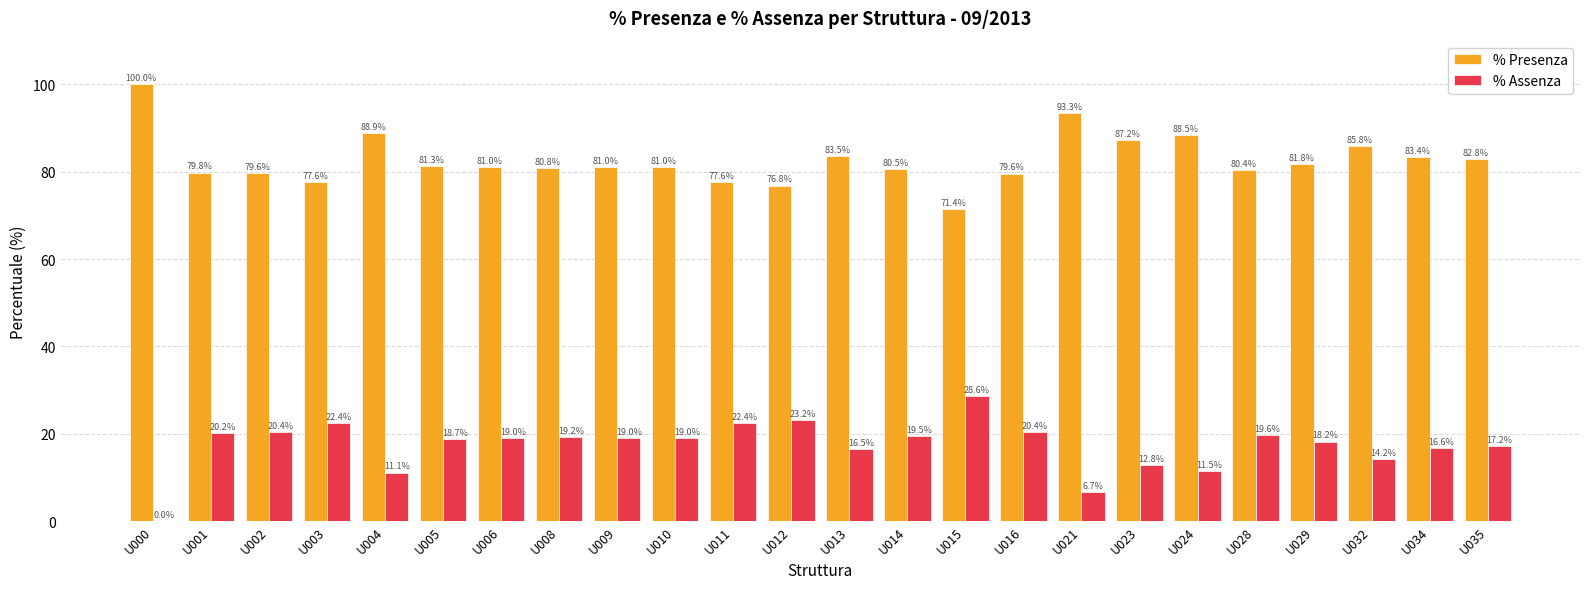

What is the maximum value shown in the chart?

100.0